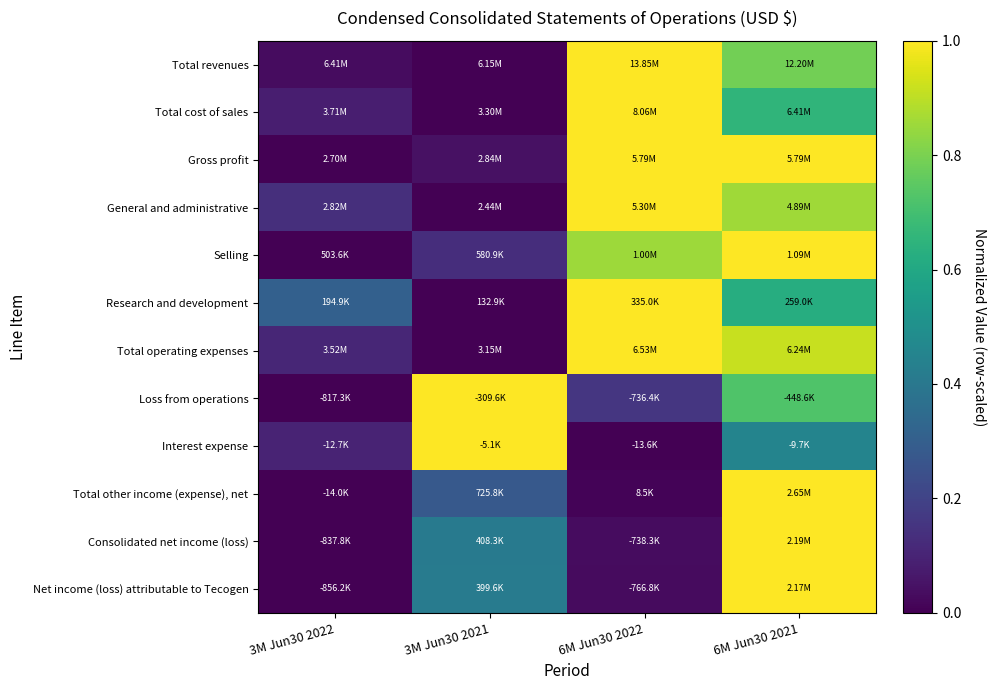

Reading left to right, transcribe all the data shown in this chart.

Total revenues: 3M Jun30 2022=0.0	3M Jun30 2021=0.0	6M Jun30 2022=1.0	6M Jun30 2021=0.8
Total cost of sales: 3M Jun30 2022=0.1	3M Jun30 2021=0.0	6M Jun30 2022=1.0	6M Jun30 2021=0.7
Gross profit: 3M Jun30 2022=0.0	3M Jun30 2021=0.0	6M Jun30 2022=1.0	6M Jun30 2021=1.0
General and administrative: 3M Jun30 2022=0.1	3M Jun30 2021=0.0	6M Jun30 2022=1.0	6M Jun30 2021=0.9
Selling: 3M Jun30 2022=0.0	3M Jun30 2021=0.1	6M Jun30 2022=0.9	6M Jun30 2021=1.0
Research and development: 3M Jun30 2022=0.3	3M Jun30 2021=0.0	6M Jun30 2022=1.0	6M Jun30 2021=0.6
Total operating expenses: 3M Jun30 2022=0.1	3M Jun30 2021=0.0	6M Jun30 2022=1.0	6M Jun30 2021=0.9
Loss from operations: 3M Jun30 2022=0.0	3M Jun30 2021=1.0	6M Jun30 2022=0.2	6M Jun30 2021=0.7
Interest expense: 3M Jun30 2022=0.1	3M Jun30 2021=1.0	6M Jun30 2022=0.0	6M Jun30 2021=0.5
Total other income (expense), net: 3M Jun30 2022=0.0	3M Jun30 2021=0.3	6M Jun30 2022=0.0	6M Jun30 2021=1.0
Consolidated net income (loss): 3M Jun30 2022=0.0	3M Jun30 2021=0.4	6M Jun30 2022=0.0	6M Jun30 2021=1.0
Net income (loss) attributable to Tecogen: 3M Jun30 2022=0.0	3M Jun30 2021=0.4	6M Jun30 2022=0.0	6M Jun30 2021=1.0